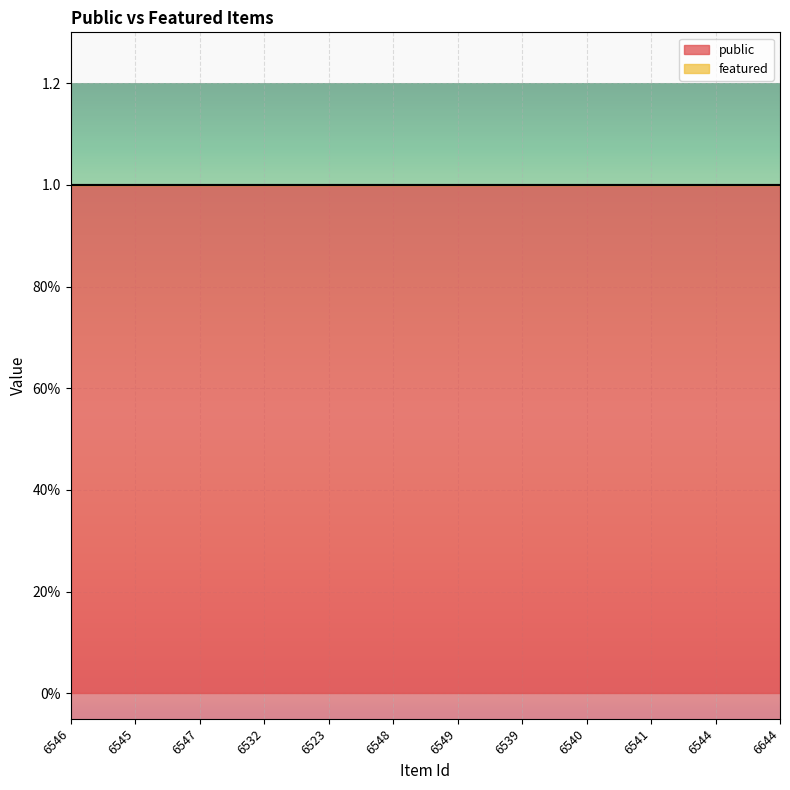

At which category does the chart reach its peak across all series?

6546